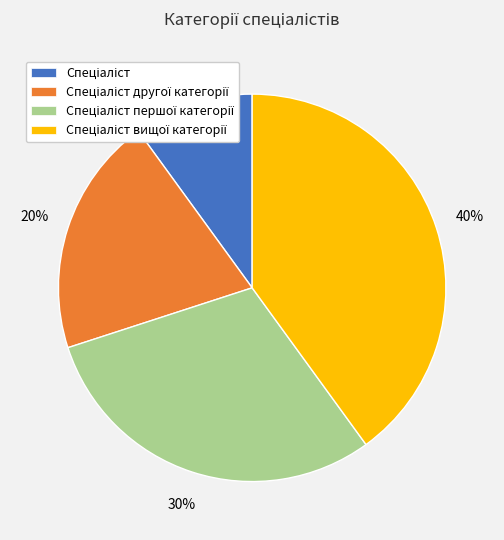

To the nearest percent, what is the average slice percentage?

25%